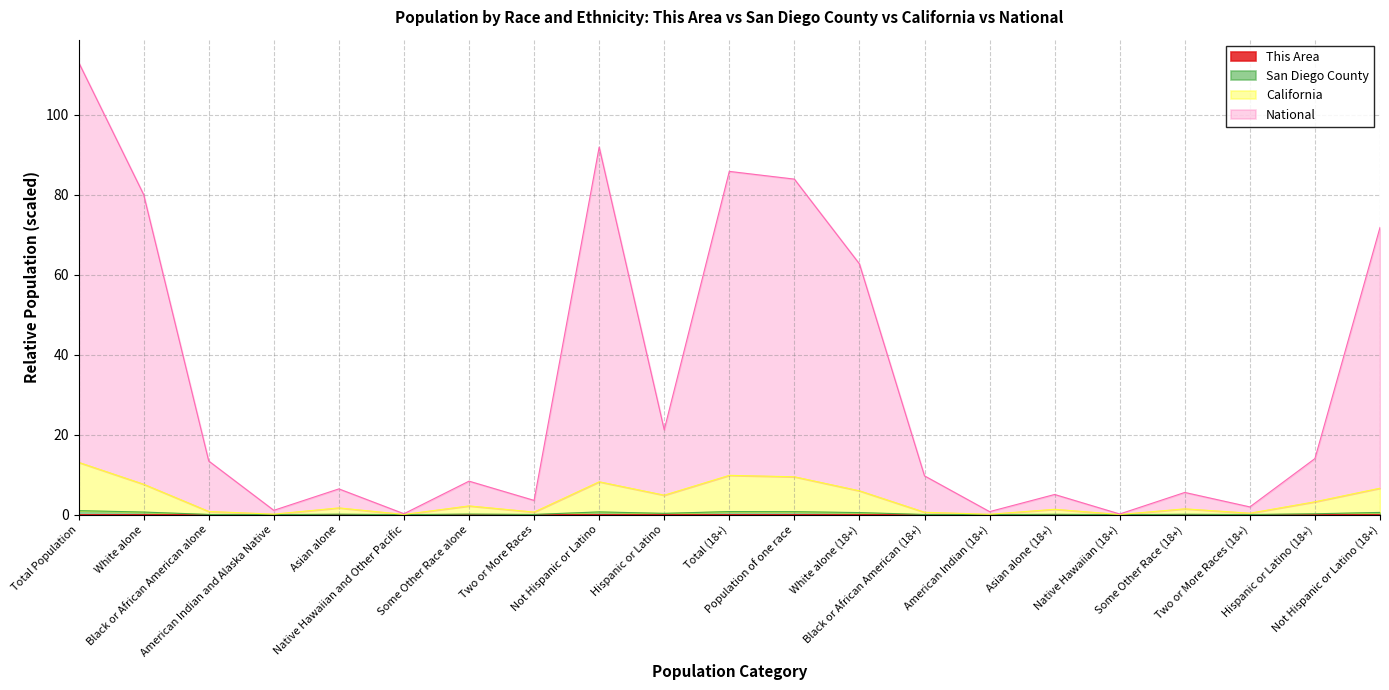

Rank the series by their maximum value, from highest to lowest.

National, California, San Diego County, This Area